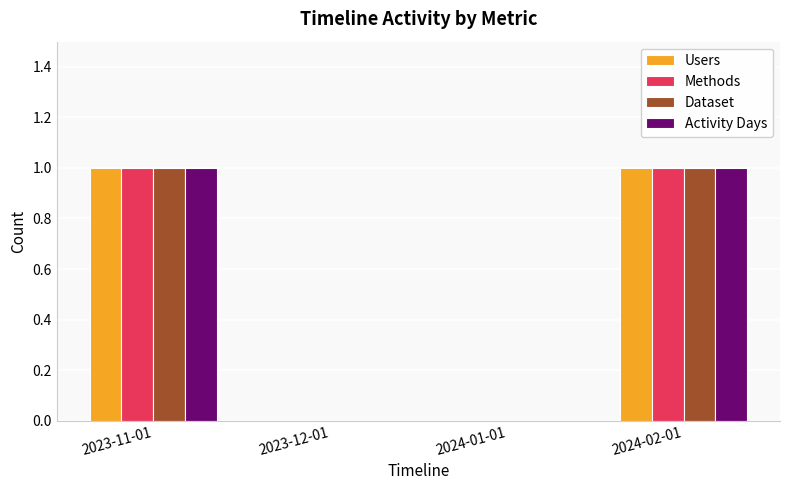

Is the value of Dataset at 2024-02-01 greater than the value of Methods at 2023-12-01?

Yes